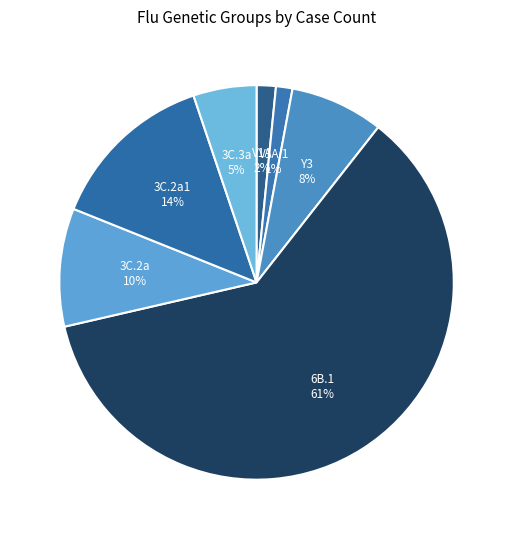

What percentage is the 3C.2a1 slice, to the nearest percent?

14%